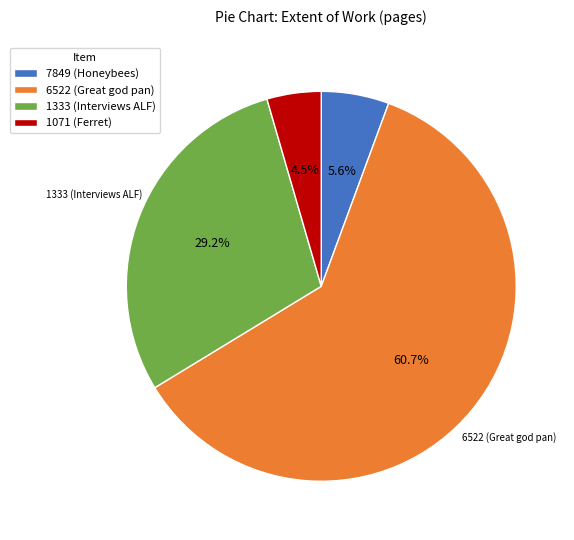

Which category has the biggest portion of the pie?

6522 (Great god pan)